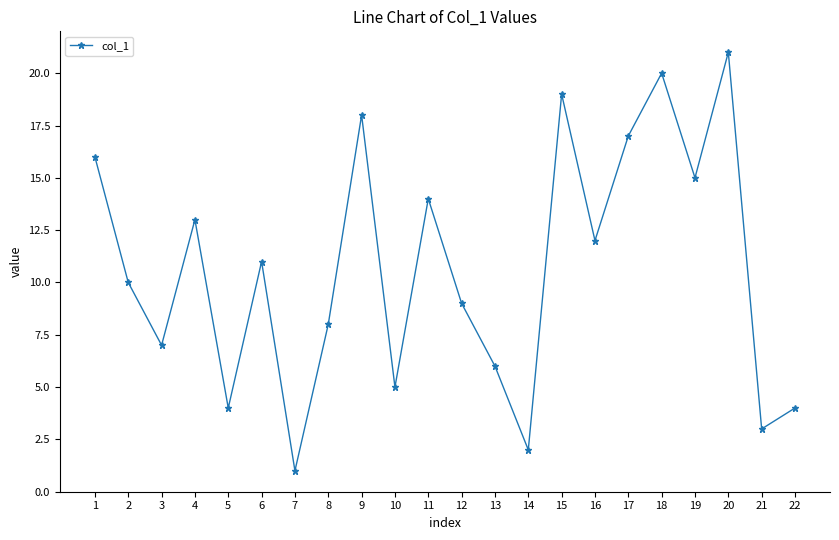

What is the value of the 18th point from the left?

20